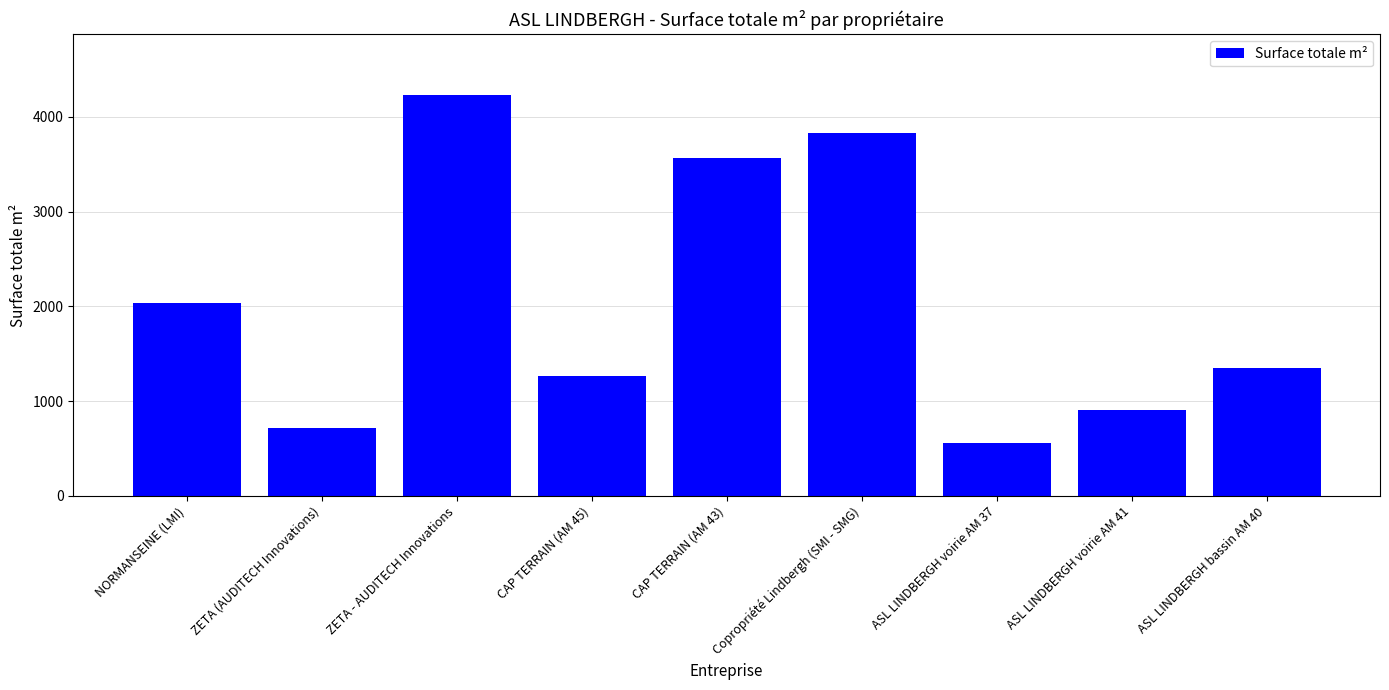

At which label does the data first exceed 1350?

NORMANSEINE (LMI)